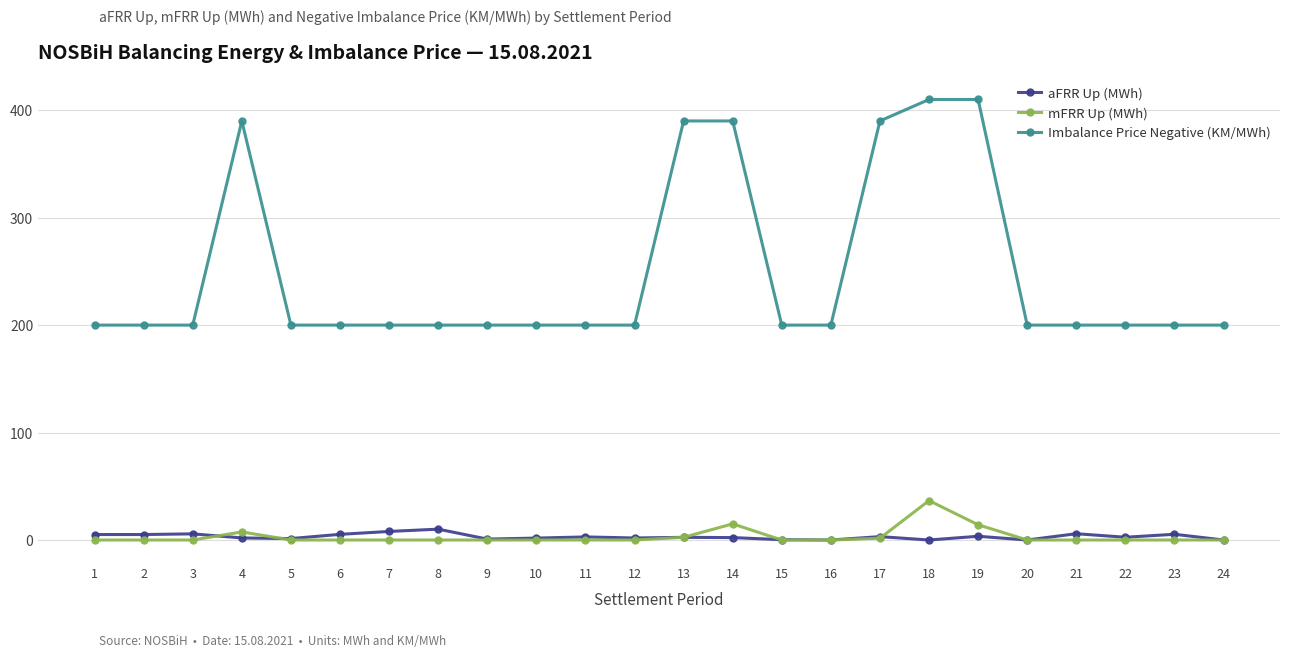

At which label does mFRR Up (MWh) reach its peak?

18